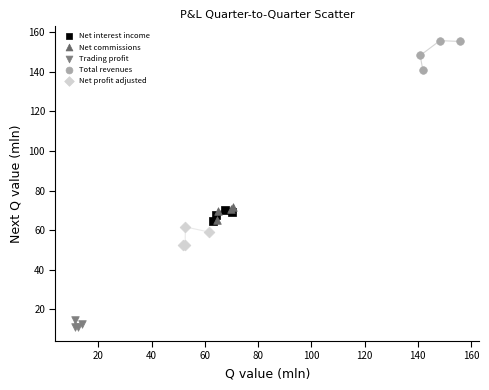

Which series contains the lowest Y value?

Trading profit